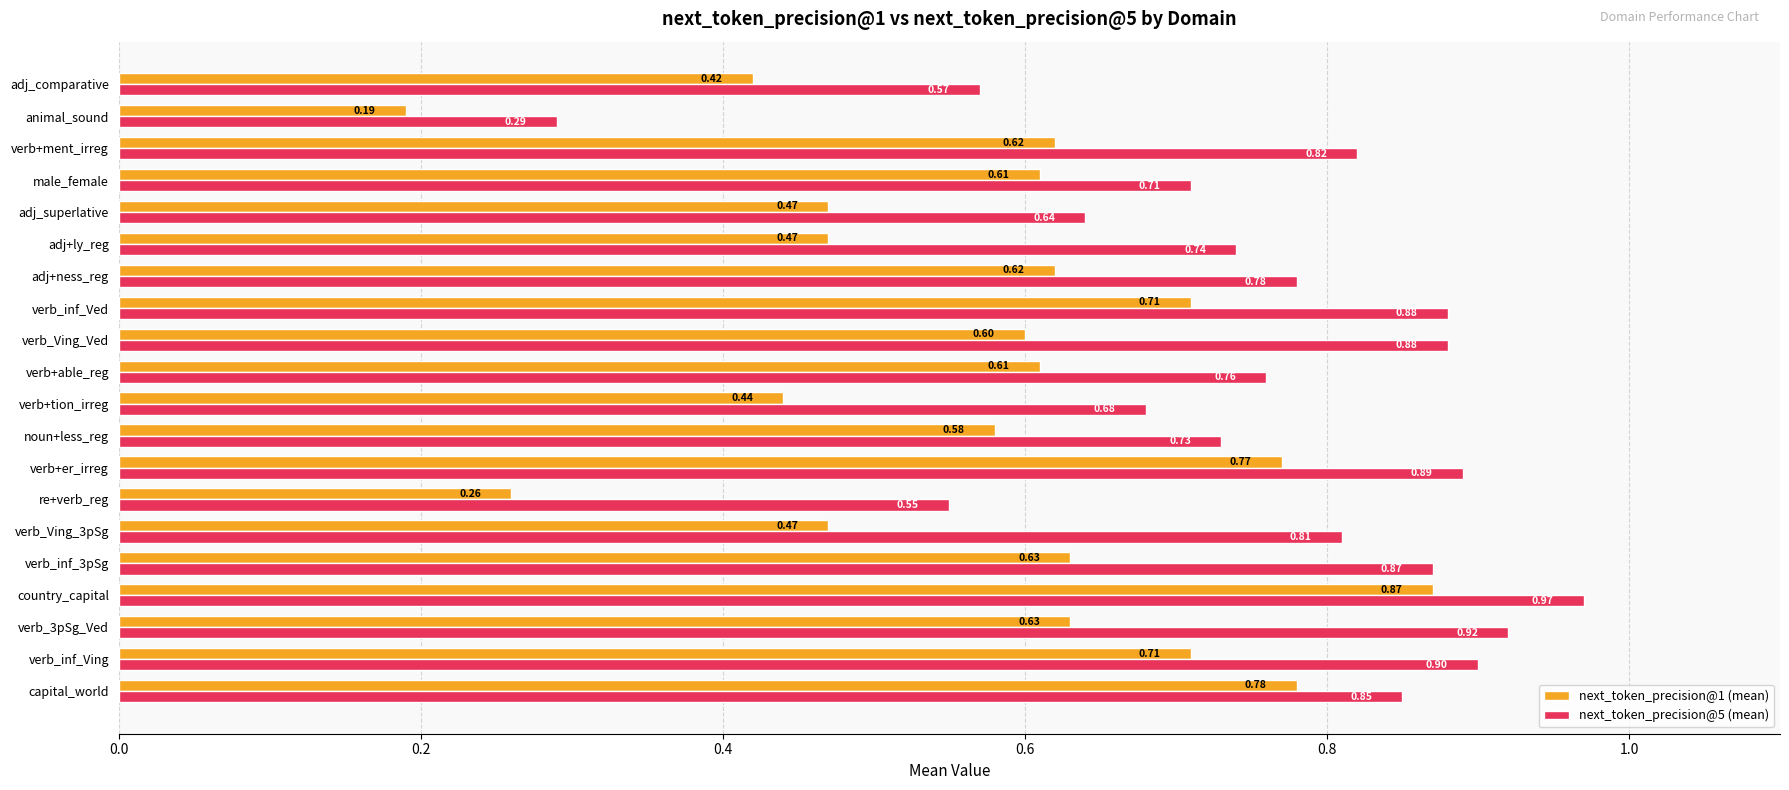

Rank the series by their average value, from highest to lowest.

next_token_precision@5 (mean), next_token_precision@1 (mean)